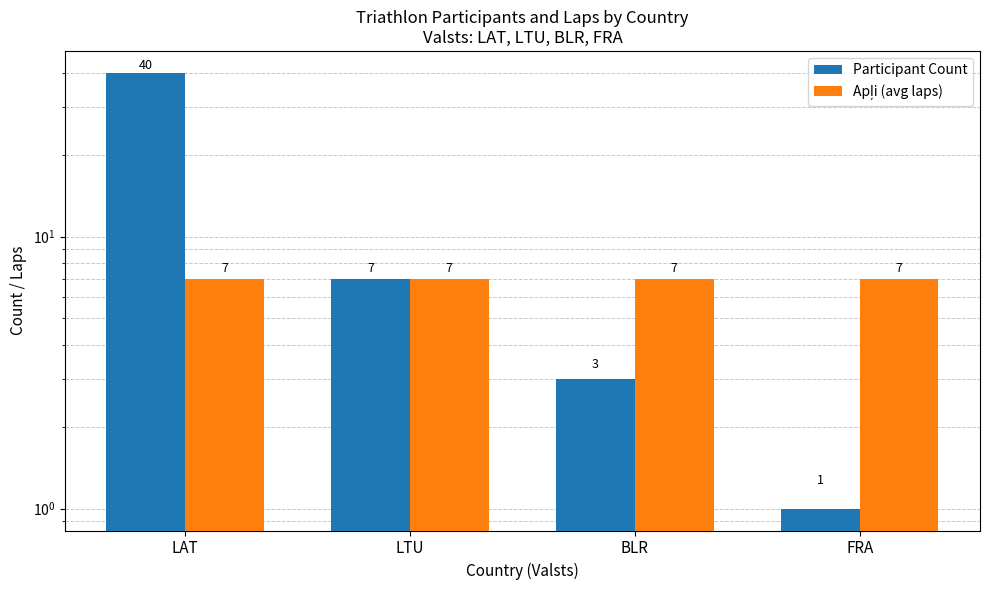

How many data points does each series have?

4